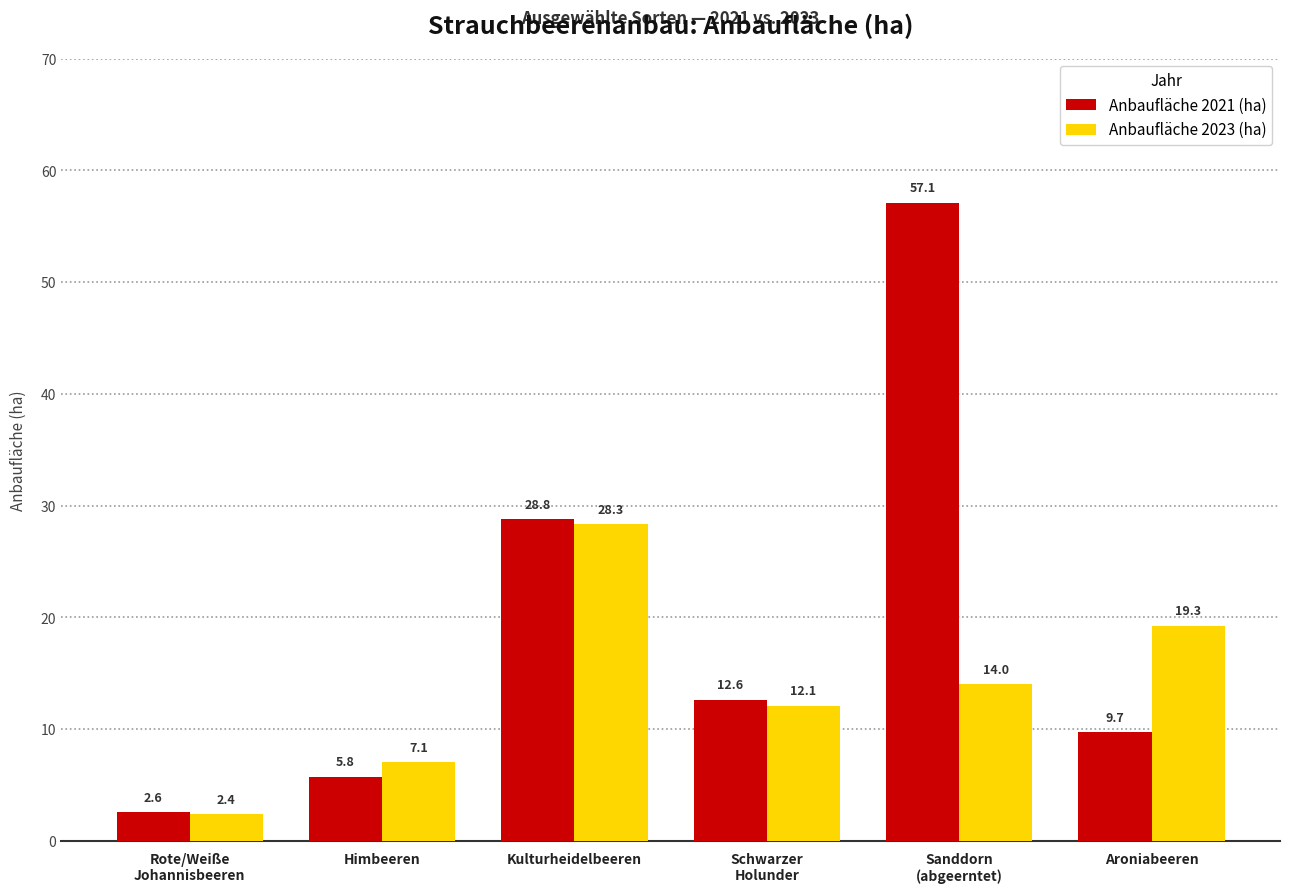

What are all the series names shown in the legend?

Anbaufläche 2021 (ha), Anbaufläche 2023 (ha)